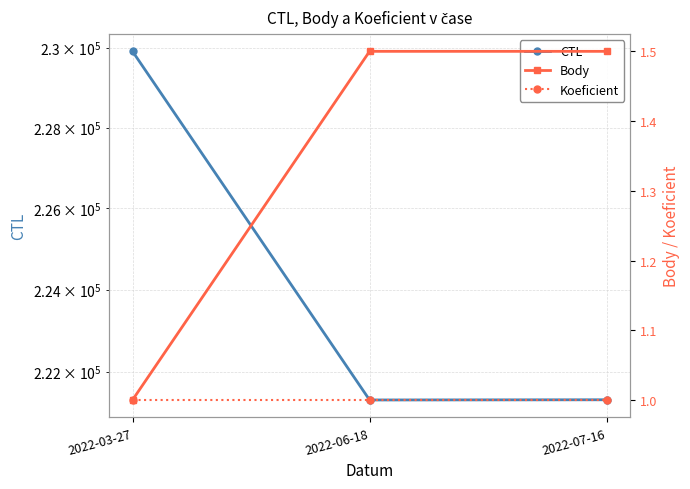

Which has a higher value, 2022-07-16 or 2022-03-27?

2022-03-27